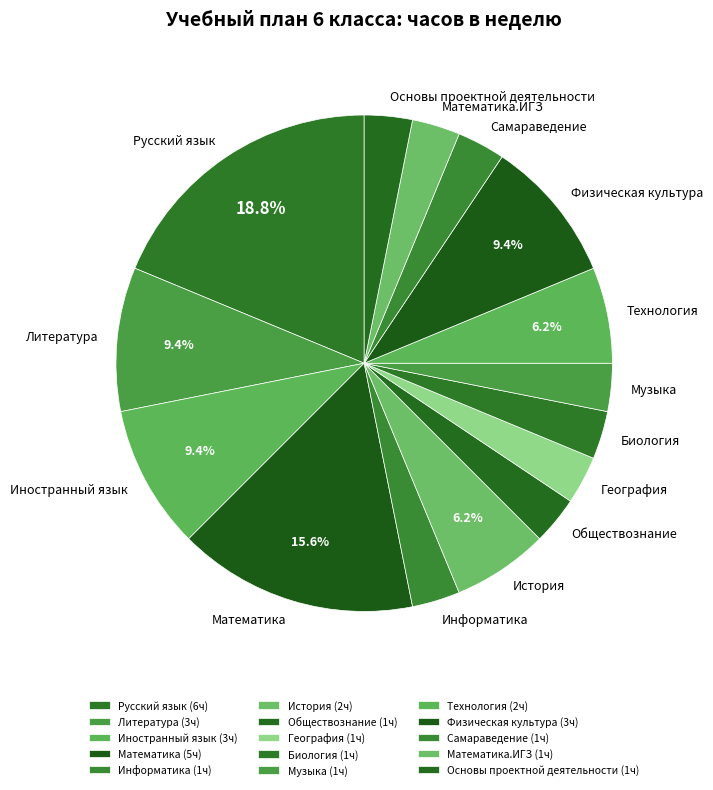

Is there a majority slice in this chart?

No